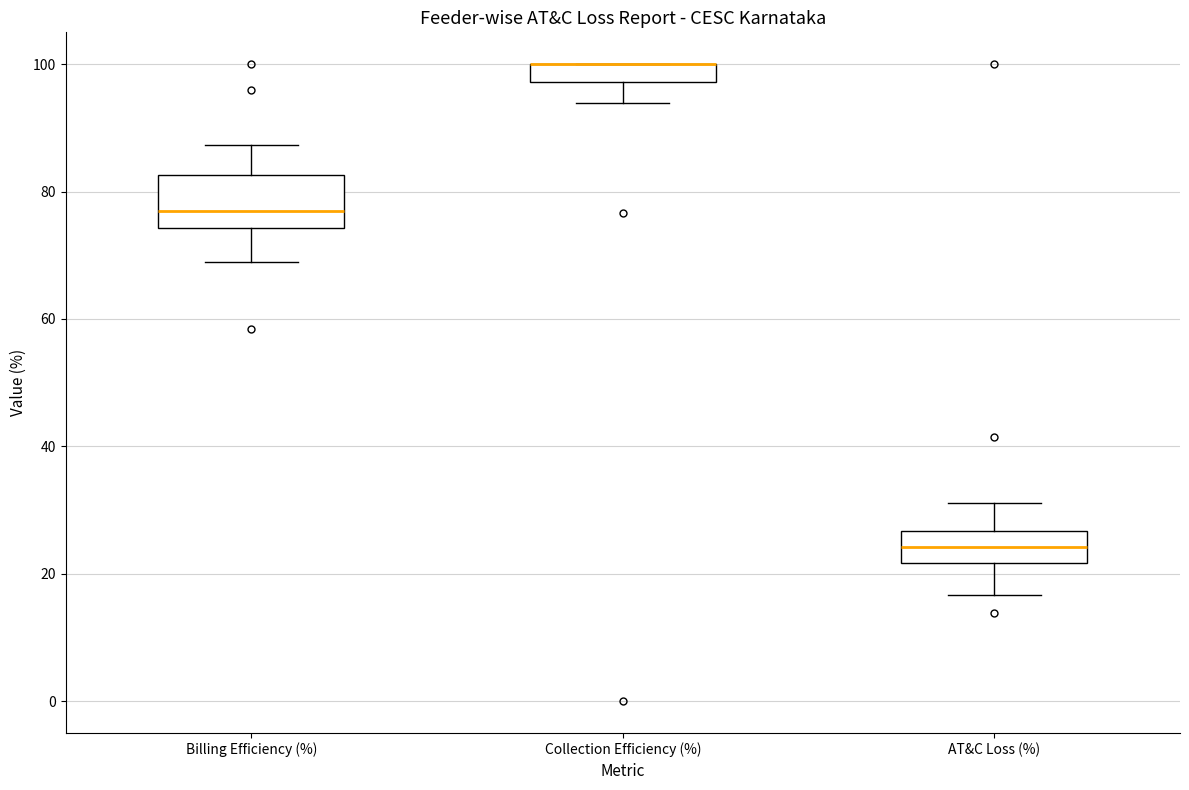

Which box is the tallest, from its lower edge to its upper edge?

Billing Efficiency (%)